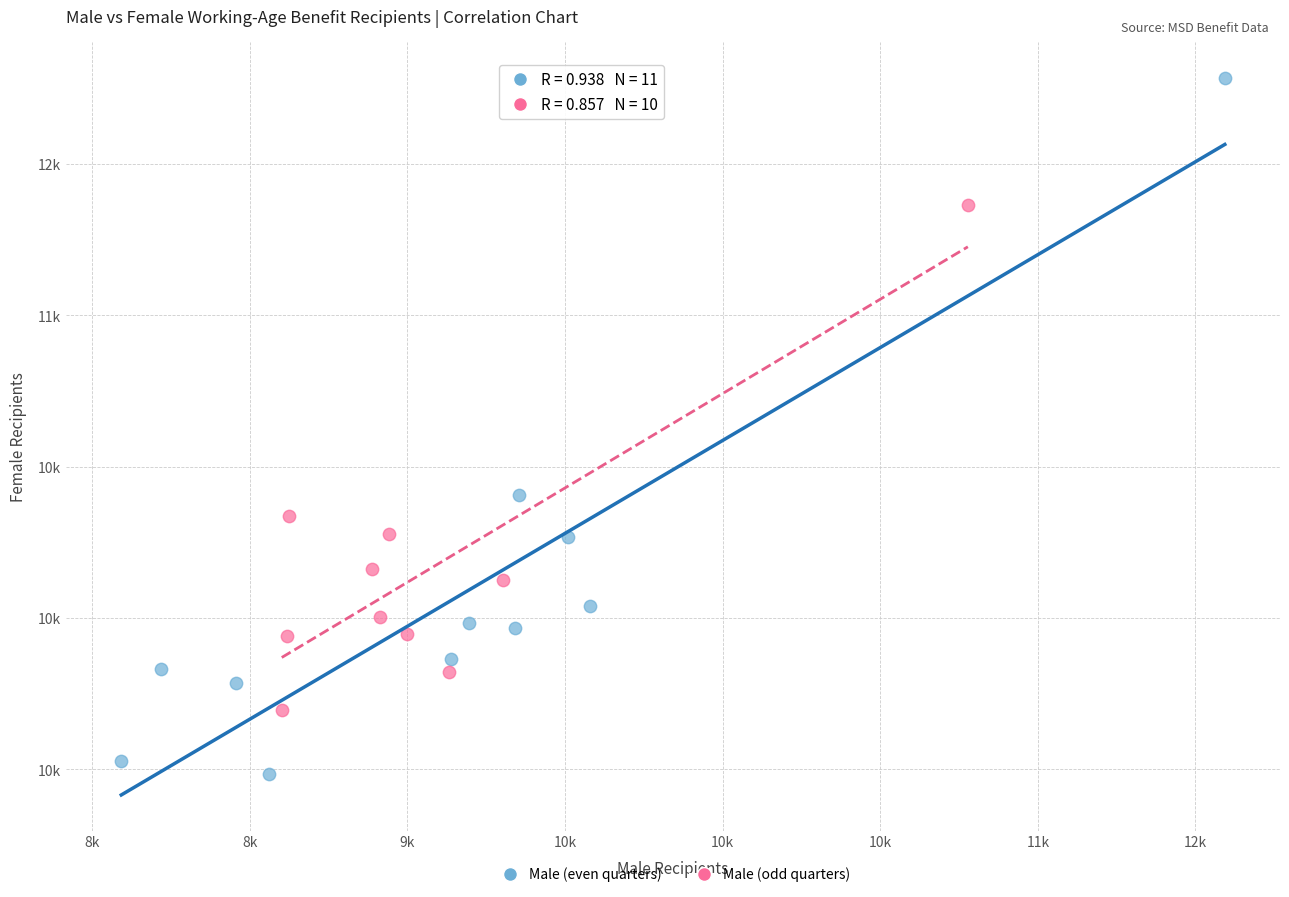

Which series has the largest Y range (max minus min)?

Male (even quarters)